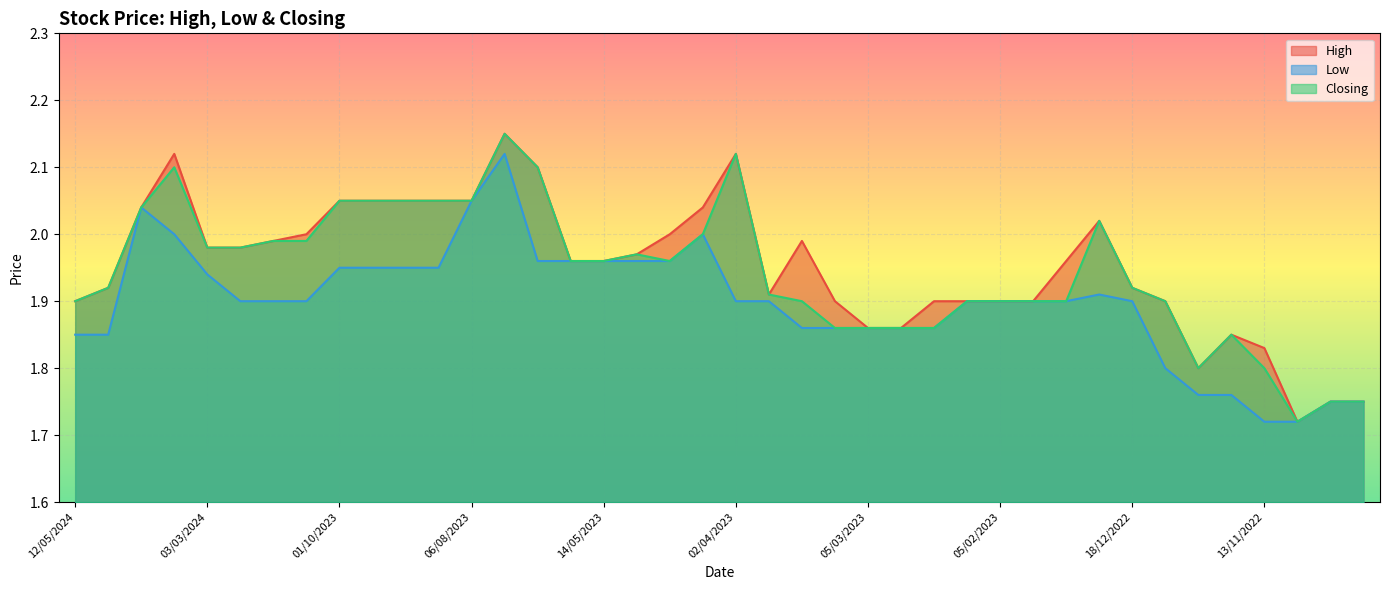

What are all the series names shown in the legend?

High, Low, Closing